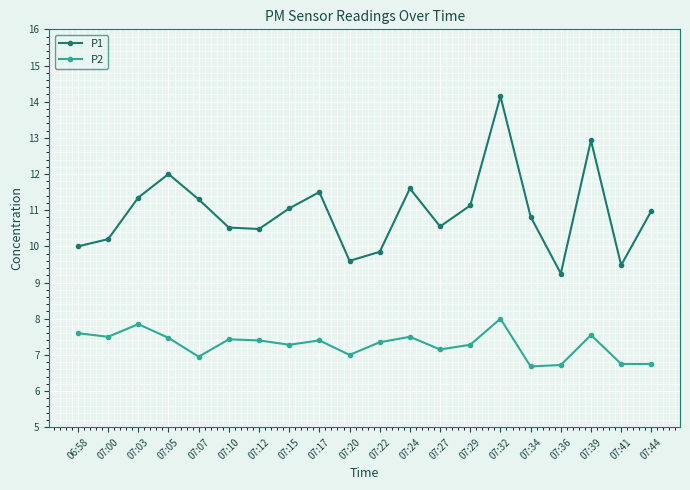

What is the difference between the maximum and minimum values in the P1 series?

4.9